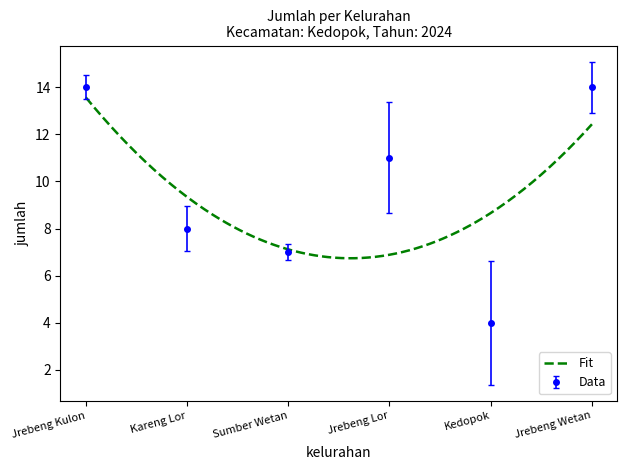

What is the greatest value displayed?

14